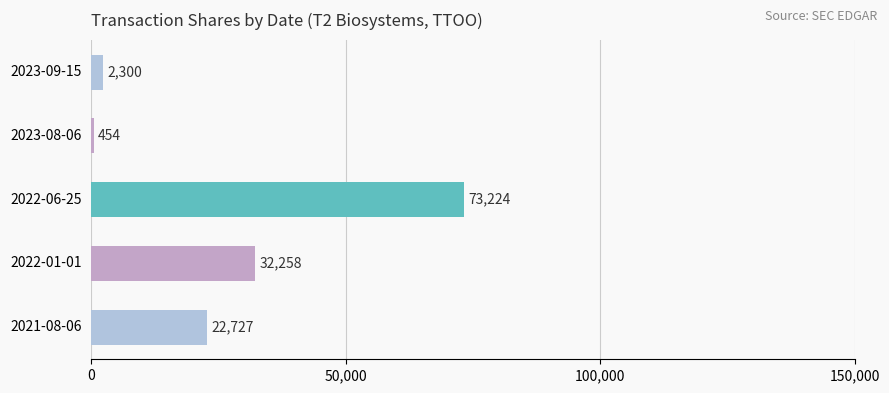

What is the difference between the maximum and minimum values?

72770